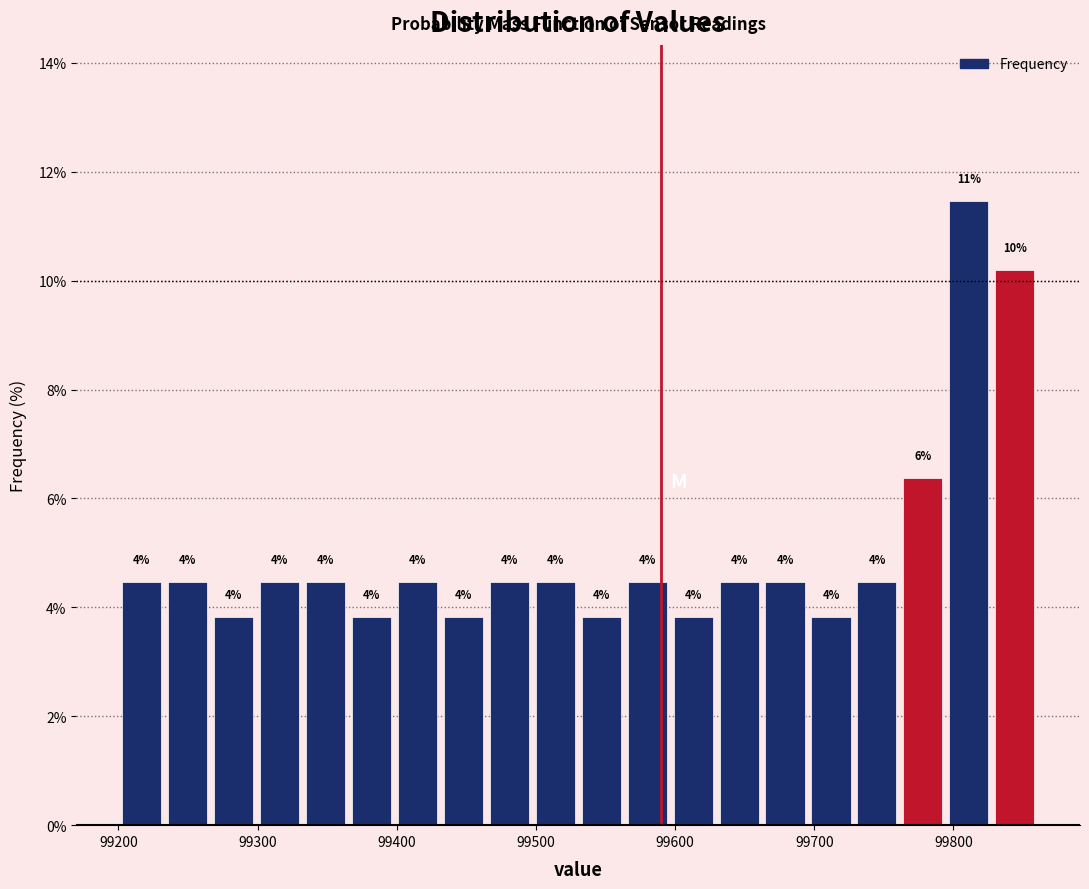

Read against the x-axis, roughly where is the centre of the tallest bar?

99810